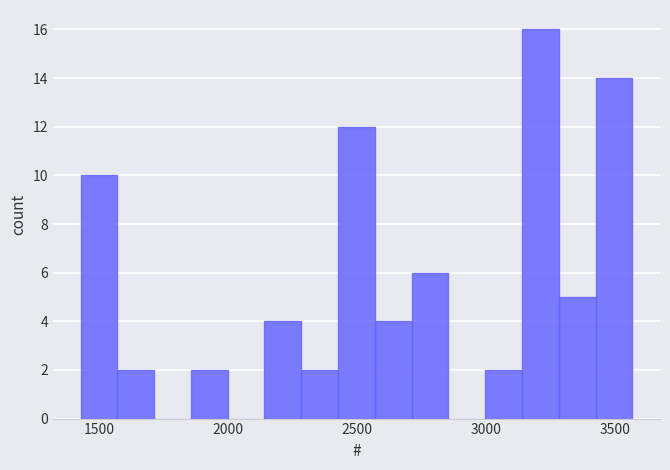

Read against the x-axis, roughly where is the centre of the tallest bar?

3200